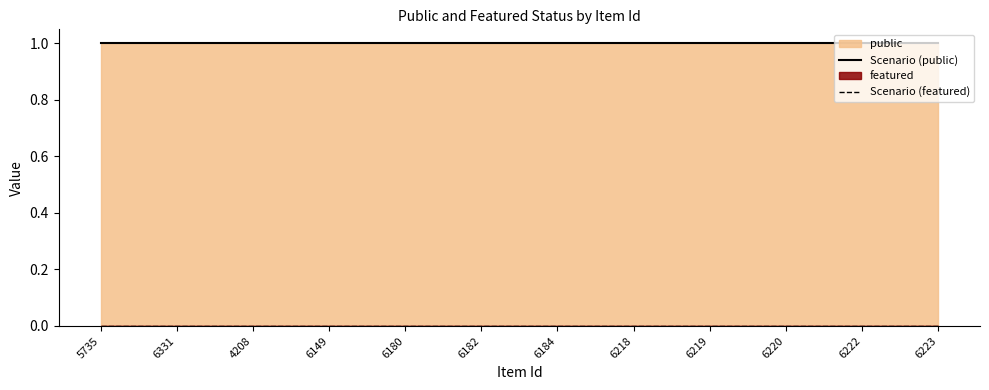

Reading left to right, what are all the values shown in this chart?

Scenario (public): 1	1	1	1	1	1	1	1	1	1	1	1
Scenario (featured): 0	0	0	0	0	0	0	0	0	0	0	0